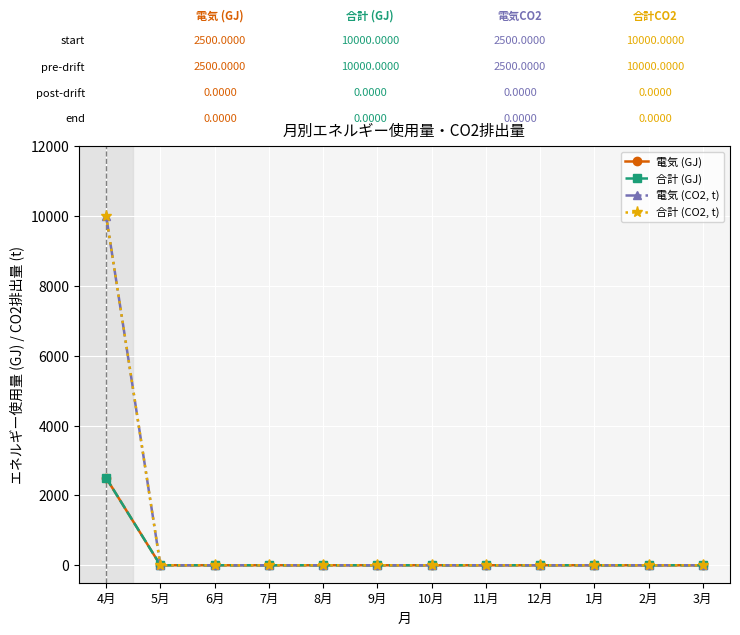

True or false: 合計 (GJ) and 電気 (GJ) intersect in this chart.

False